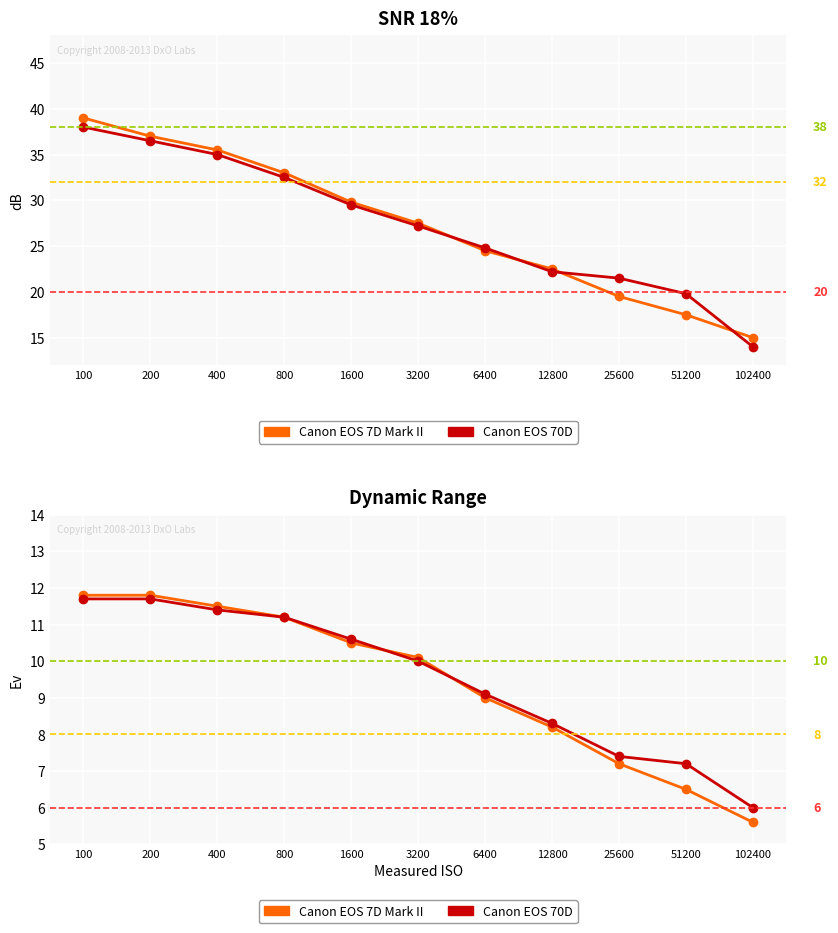

Is the value of Canon EOS 7D Mark II at 51200 greater than the value of Canon EOS 70D at 51200?

No